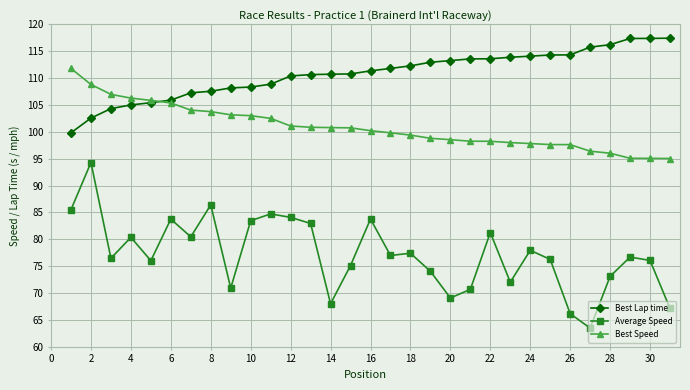

What is the minimum value shown in the chart?

63.5